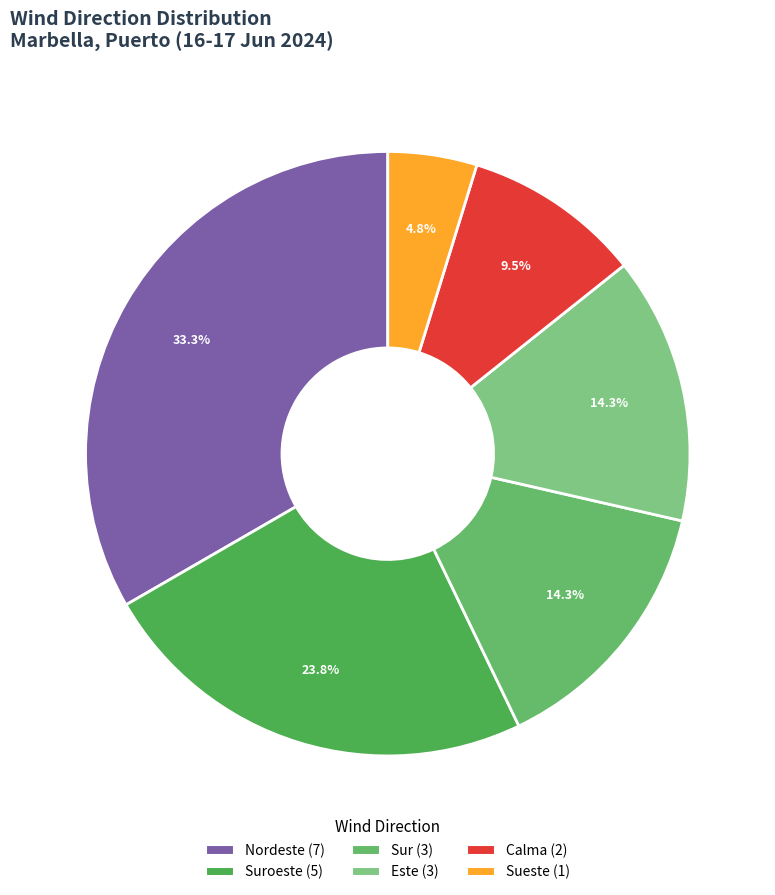

Count the number of slices in the pie.

6